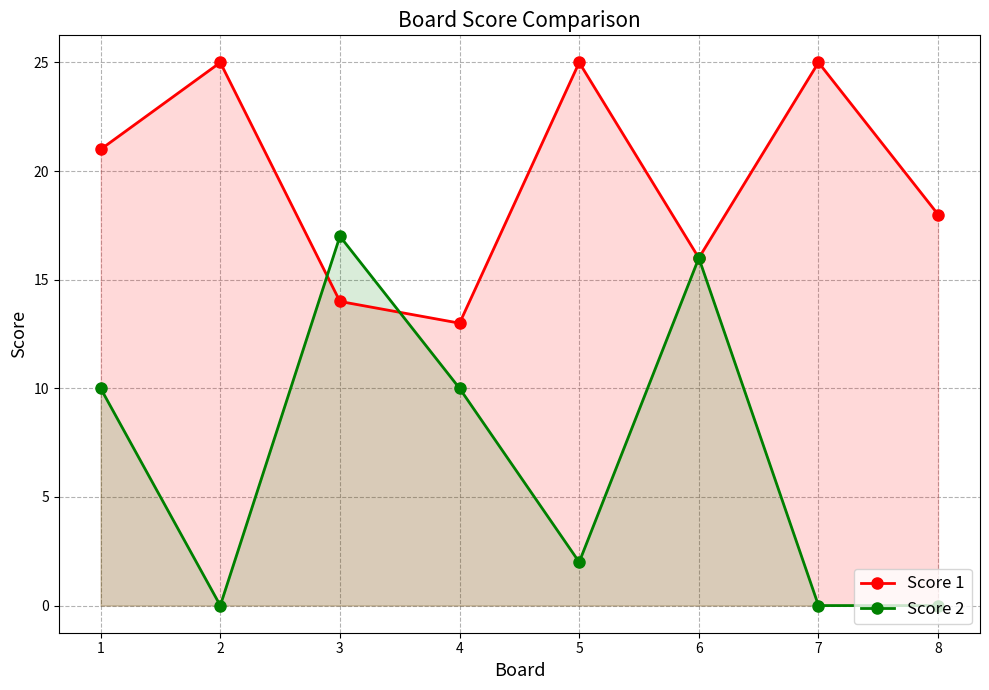

What is the total value across all series at 3?

31